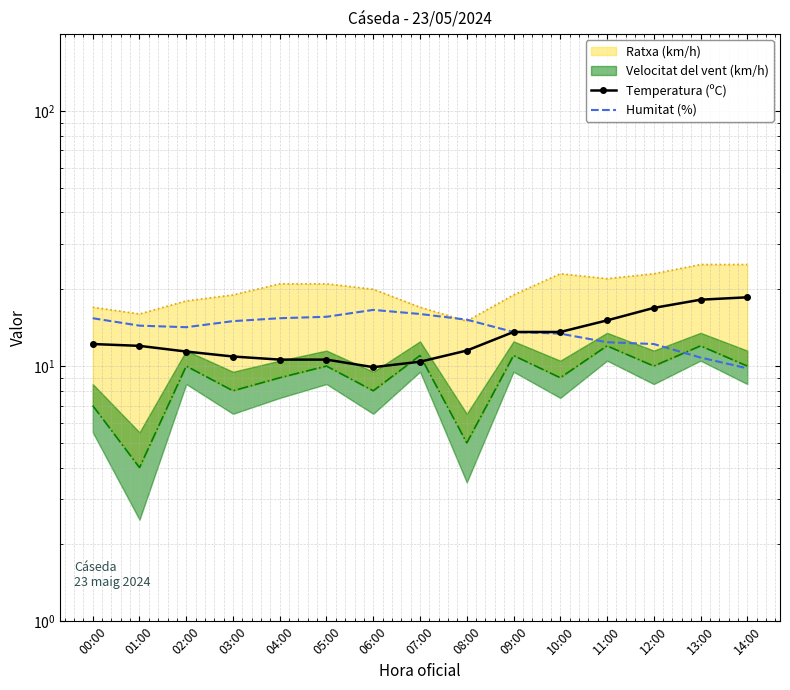

The value of Temperatura (ºC) at 03:00 is 10.9. True or false?

True